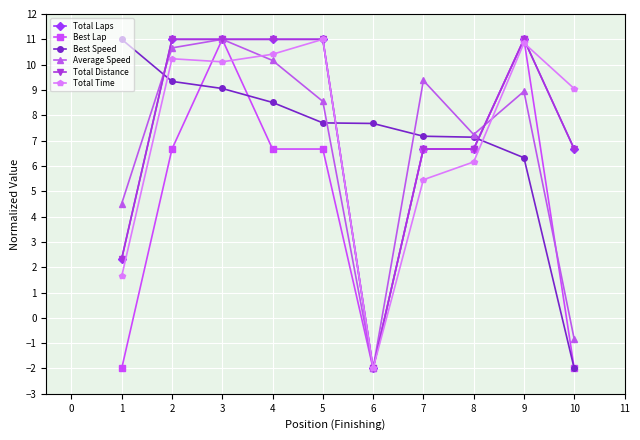

List the series in order of their peak value, lowest first.

Total Laps, Best Lap, Best Speed, Average Speed, Total Distance, Total Time